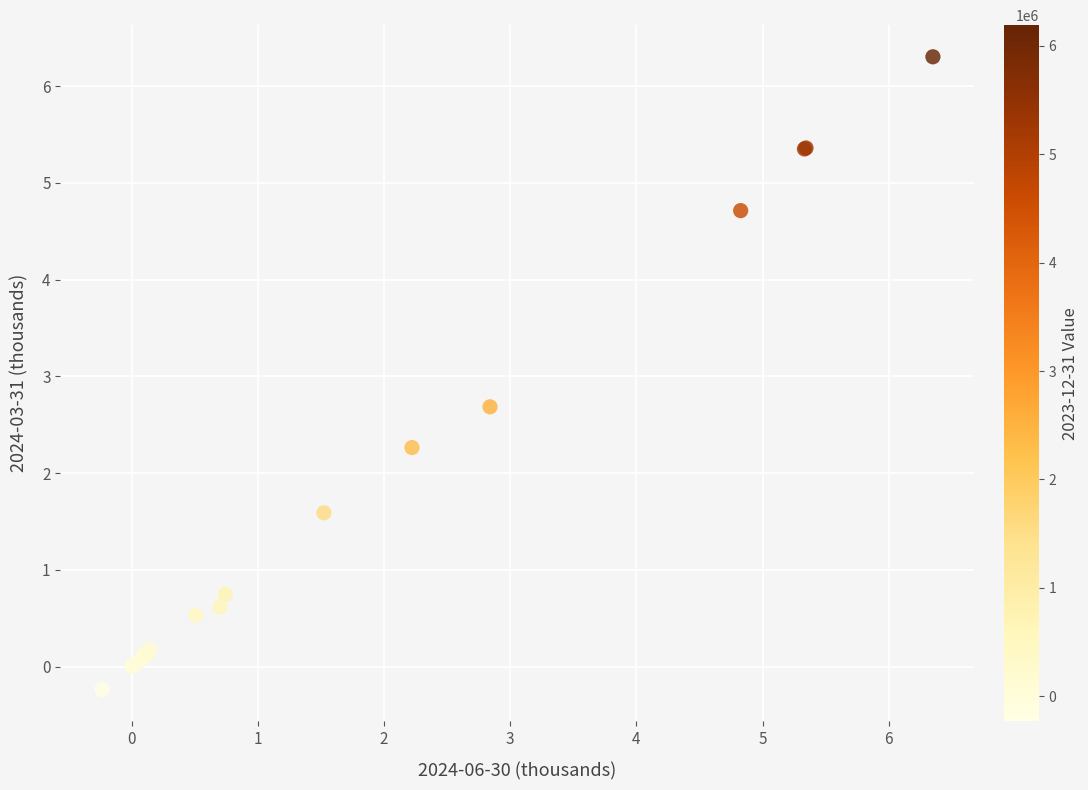

What Y value in the scatter plot is closest to 3?

2.7